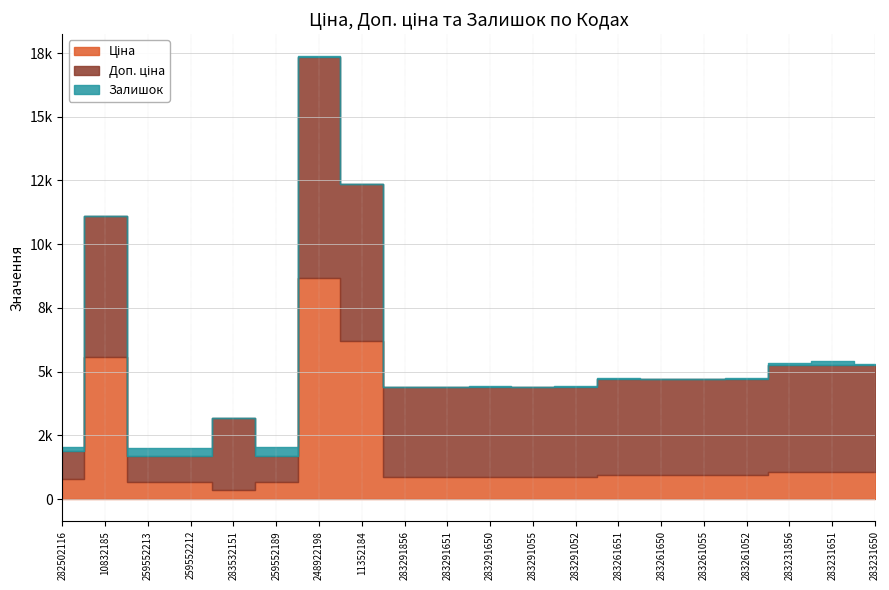

At which label does Ціна reach its minimum?

283532151